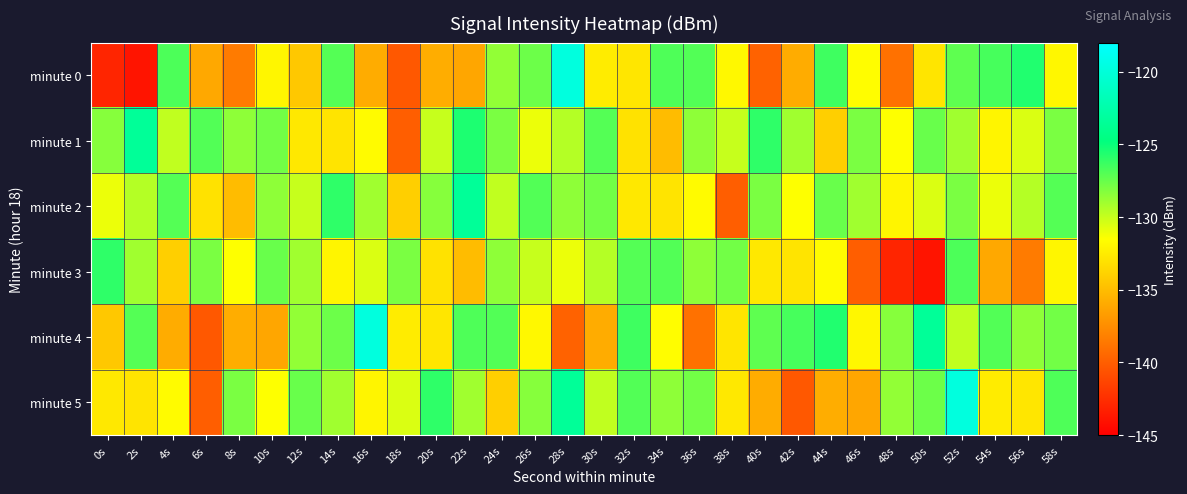

Which series changed the most between 24s and 44s?

minute 1